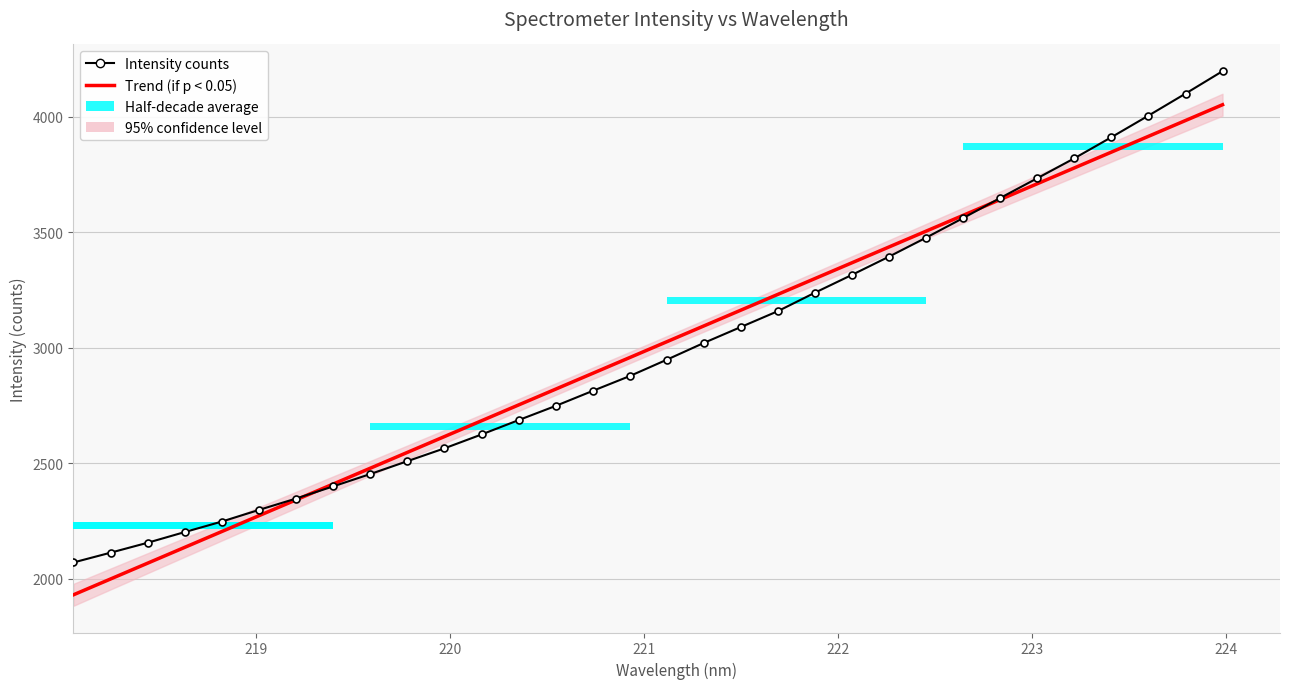

Which series has the largest range (max minus min)?

Intensity counts